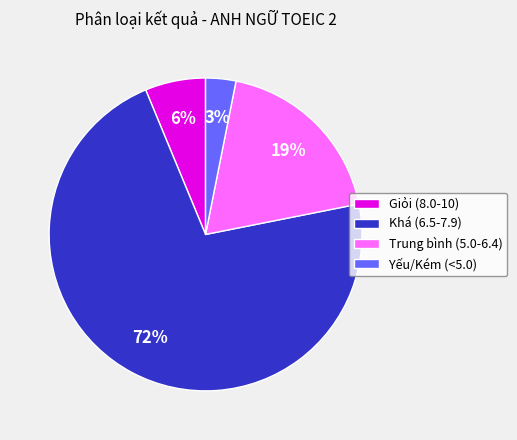

To the nearest percent, what portion does Giỏi (8.0-10) represent?

6%